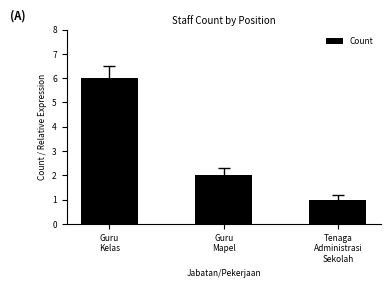

Reading right to left, transcribe all the data shown in this chart.

Tenaga
Administrasi
Sekolah=1	Guru
Mapel=2	Guru
Kelas=6